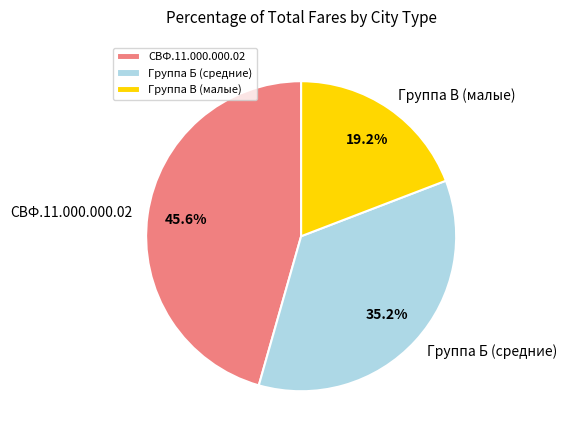

How many segments does this pie chart have?

3